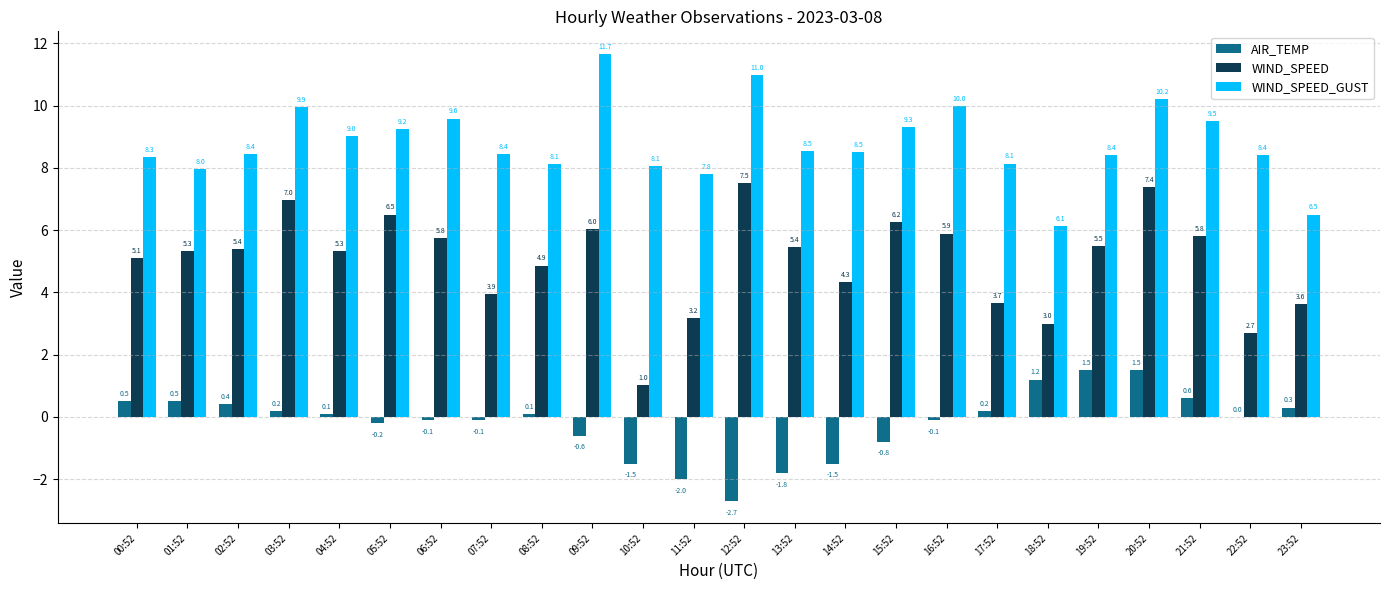

What is the difference between the WIND_SPEED_GUST values at 15:52 and 03:52?

0.6